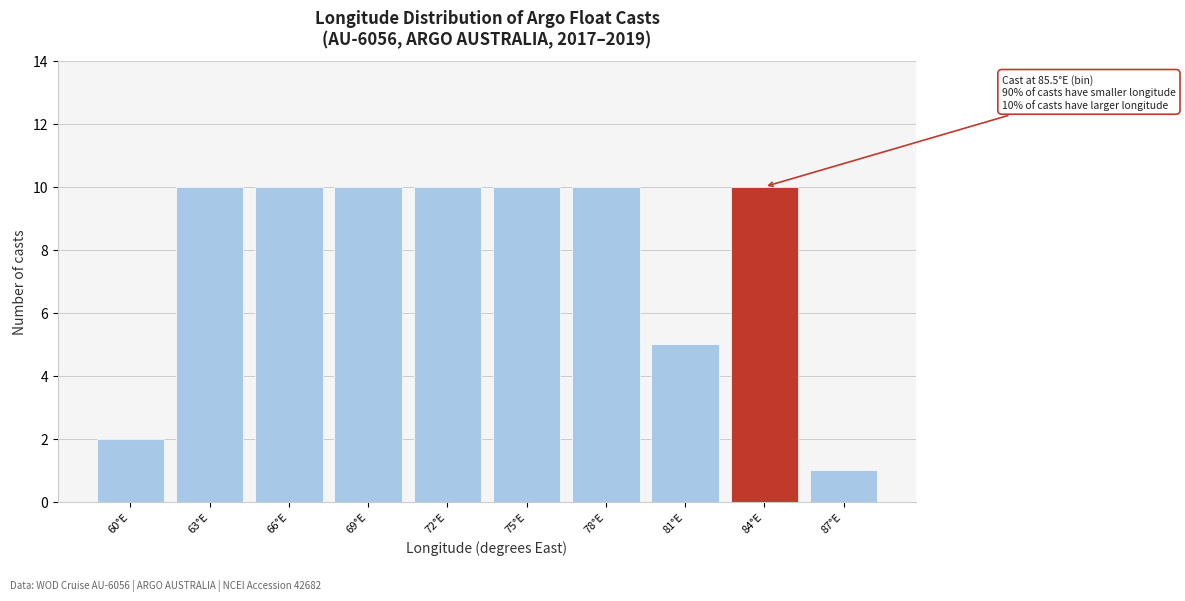

Reading left to right, what are all the values shown in this chart?

60°E=2	63°E=10	66°E=10	69°E=10	72°E=10	75°E=10	78°E=10	81°E=5	84°E=10	87°E=1